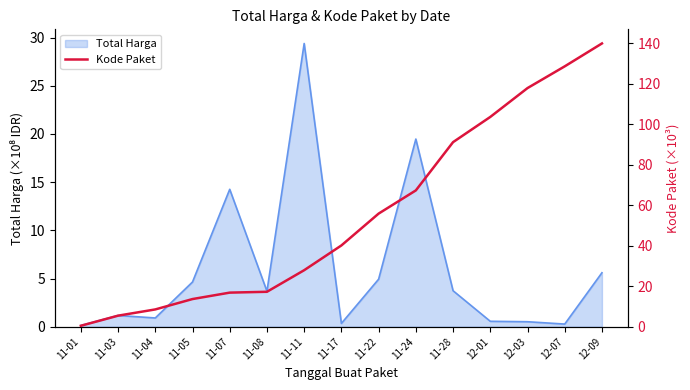

The Total Harga series shows 7.4 at 12-09. True or false?

False